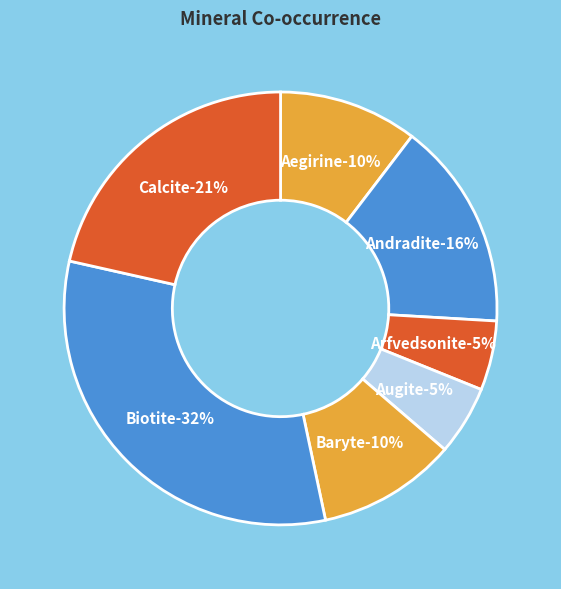

Approximately how many times larger is the value at Arfvedsonite compared to Calcite?

0.2